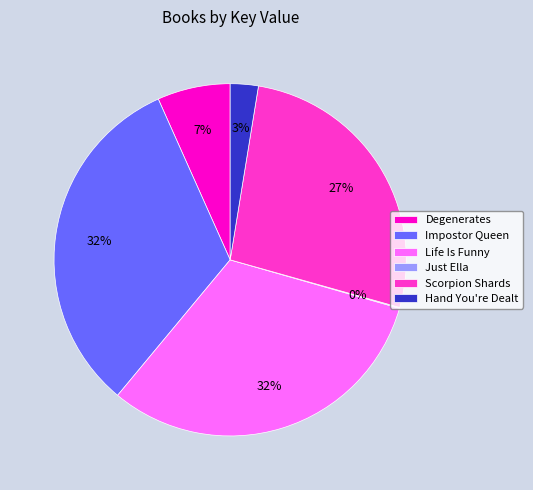

To the nearest percent, what percentage of the pie is Hand You're Dealt?

3%